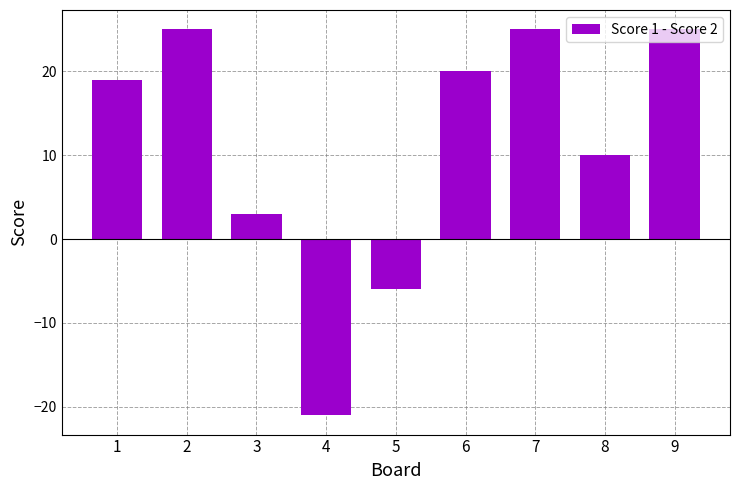

Where is the data nearest to the value 2?

3